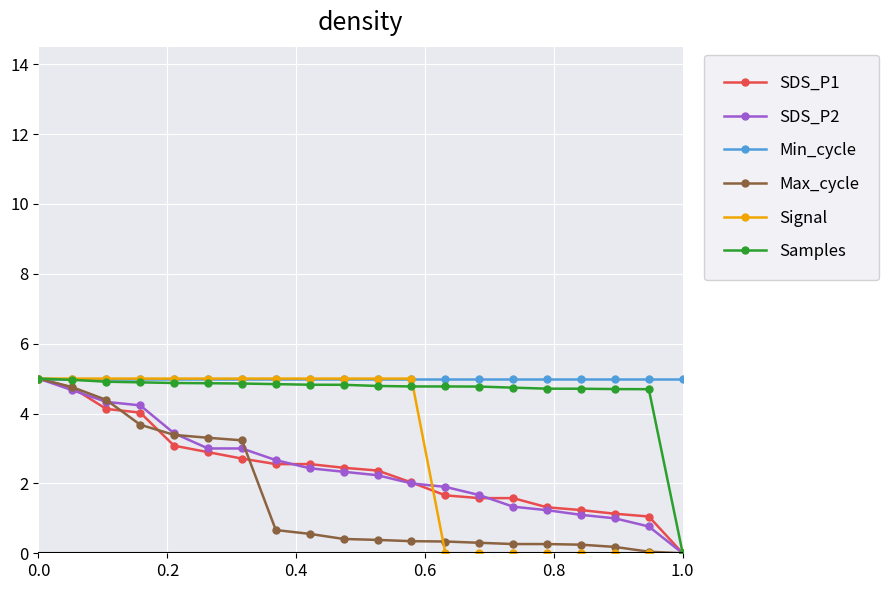

How many categories are shown in the chart?

20